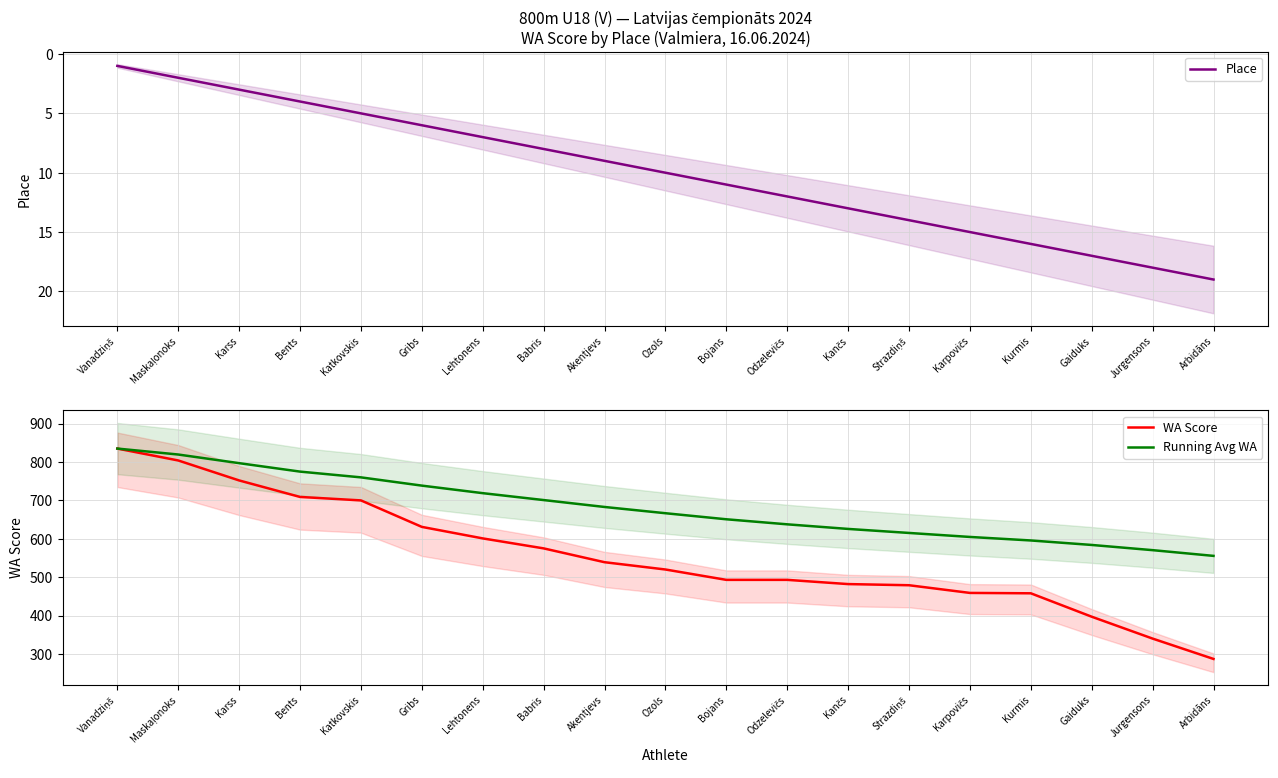

What is the difference between the highest and lowest values at Ozols?

656.6